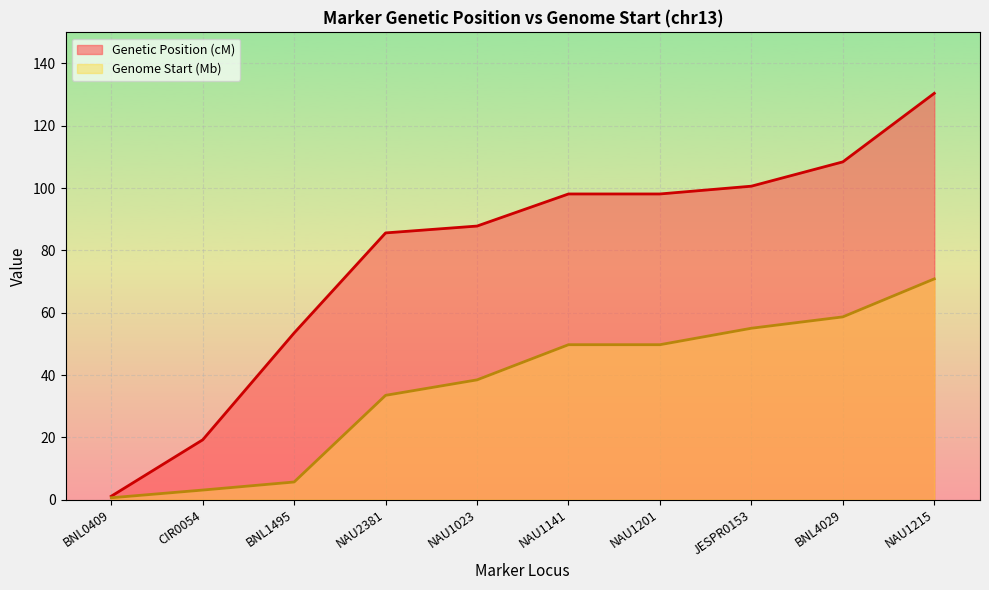

At which label does Genome Start (bp) scaled first exceed 49?

NAU1141